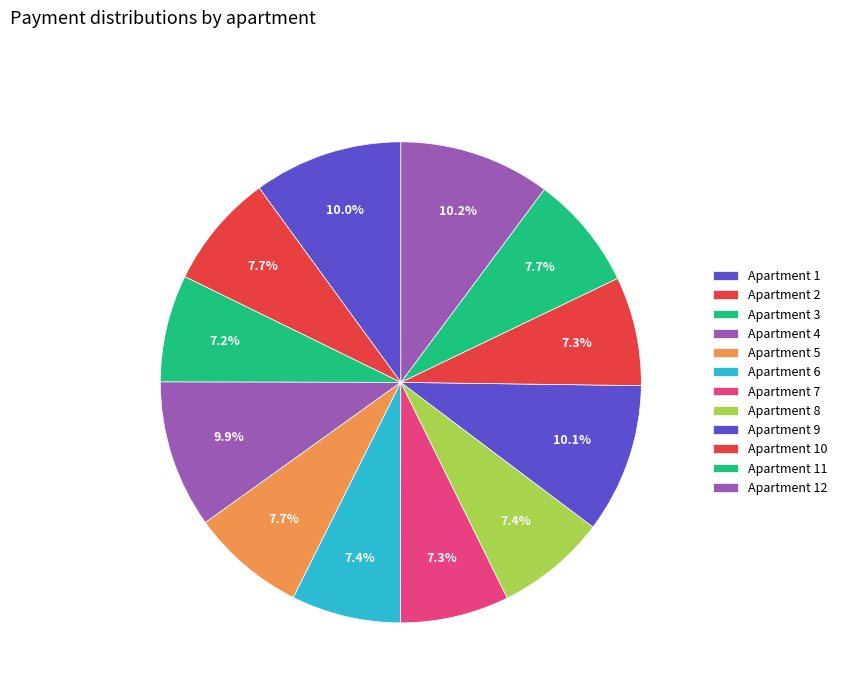

How many slices are in this pie chart?

12